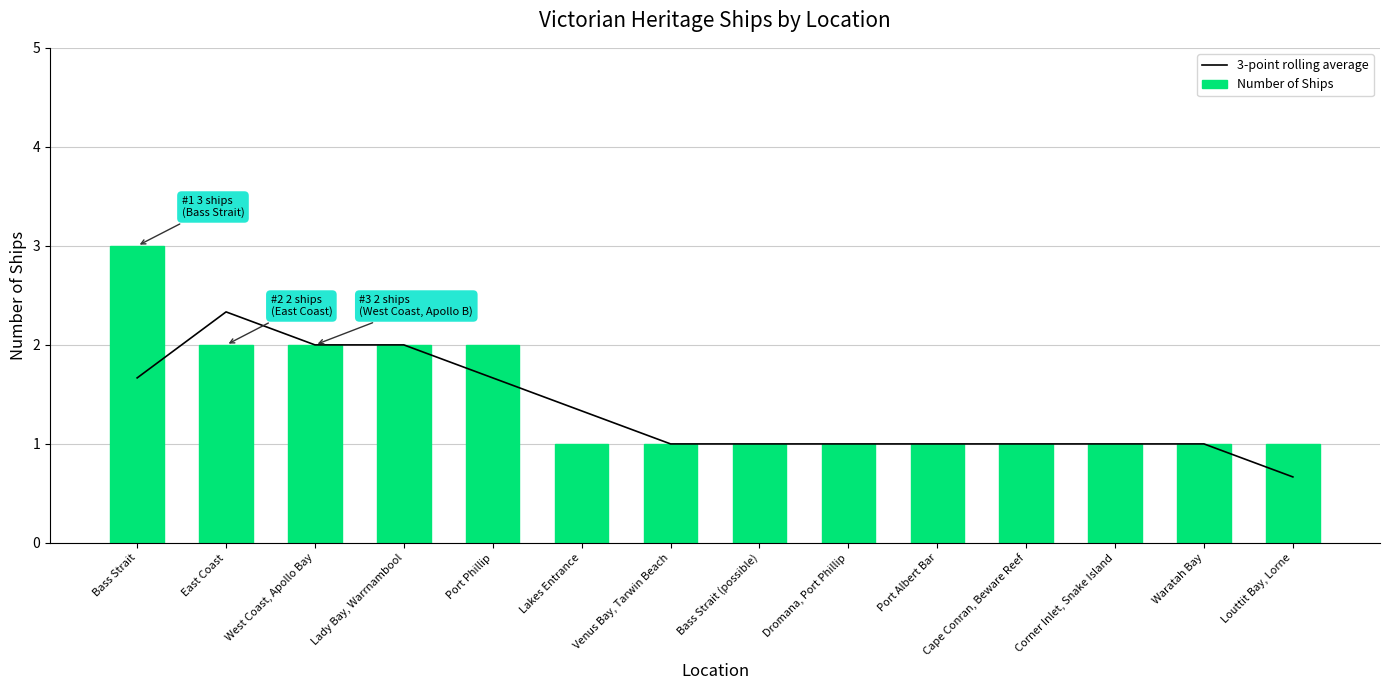

What is the label of the 2nd bar from the right?

Waratah Bay